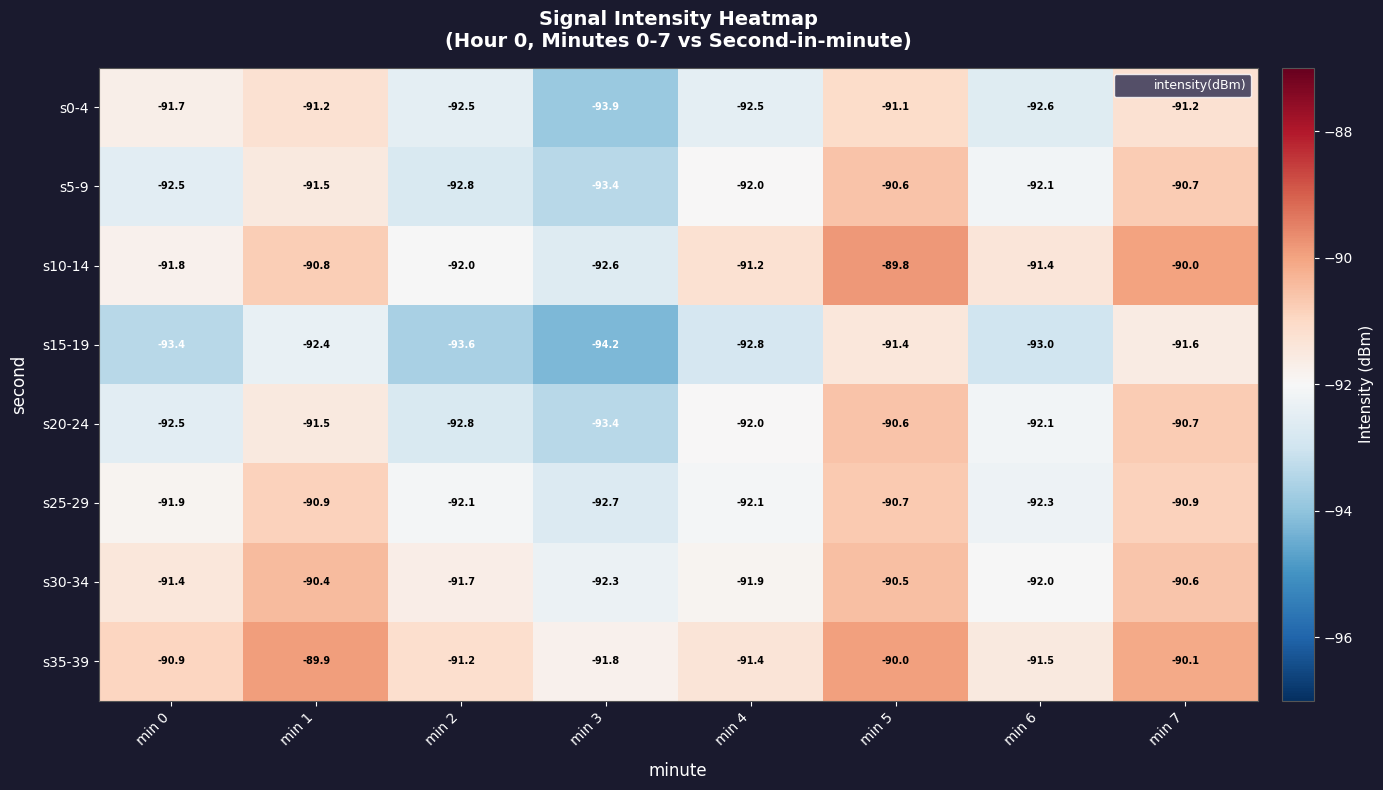

At which category does the chart reach its peak across all series?

min 5